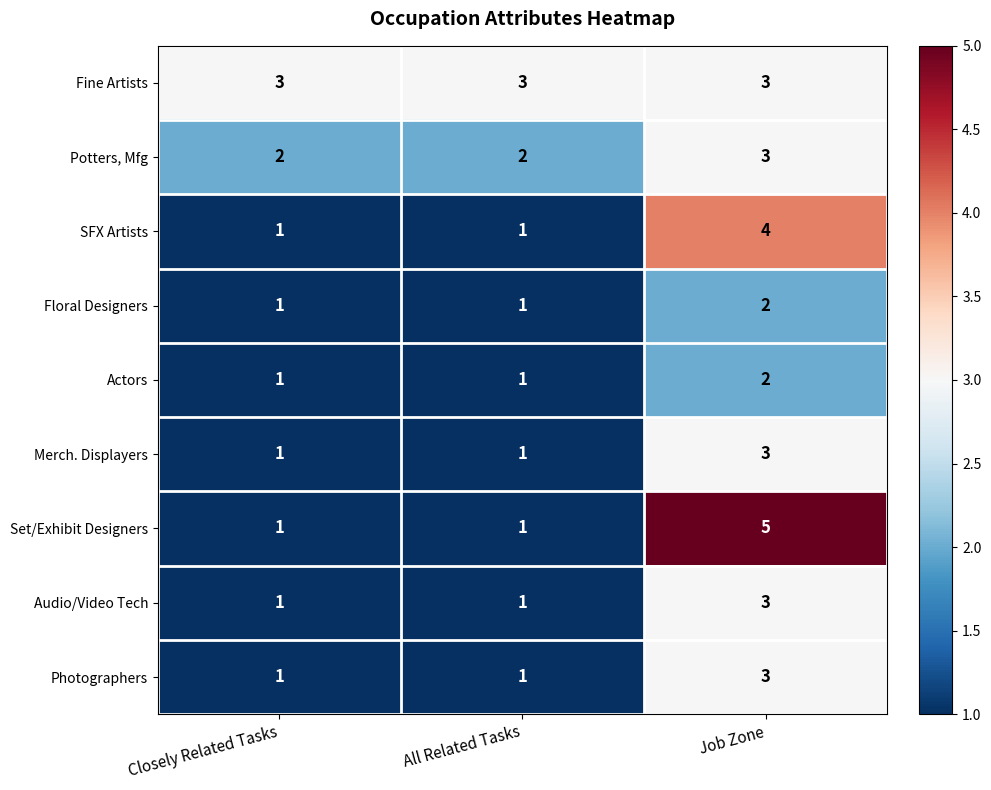

Reading left to right, list all the values displayed in this chart.

Fine Artists: Closely Related Tasks=3	All Related Tasks=3	Job Zone=3
Potters, Mfg: Closely Related Tasks=2	All Related Tasks=2	Job Zone=3
SFX Artists: Closely Related Tasks=1	All Related Tasks=1	Job Zone=4
Floral Designers: Closely Related Tasks=1	All Related Tasks=1	Job Zone=2
Actors: Closely Related Tasks=1	All Related Tasks=1	Job Zone=2
Merch. Displayers: Closely Related Tasks=1	All Related Tasks=1	Job Zone=3
Set/Exhibit Designers: Closely Related Tasks=1	All Related Tasks=1	Job Zone=5
Audio/Video Tech: Closely Related Tasks=1	All Related Tasks=1	Job Zone=3
Photographers: Closely Related Tasks=1	All Related Tasks=1	Job Zone=3